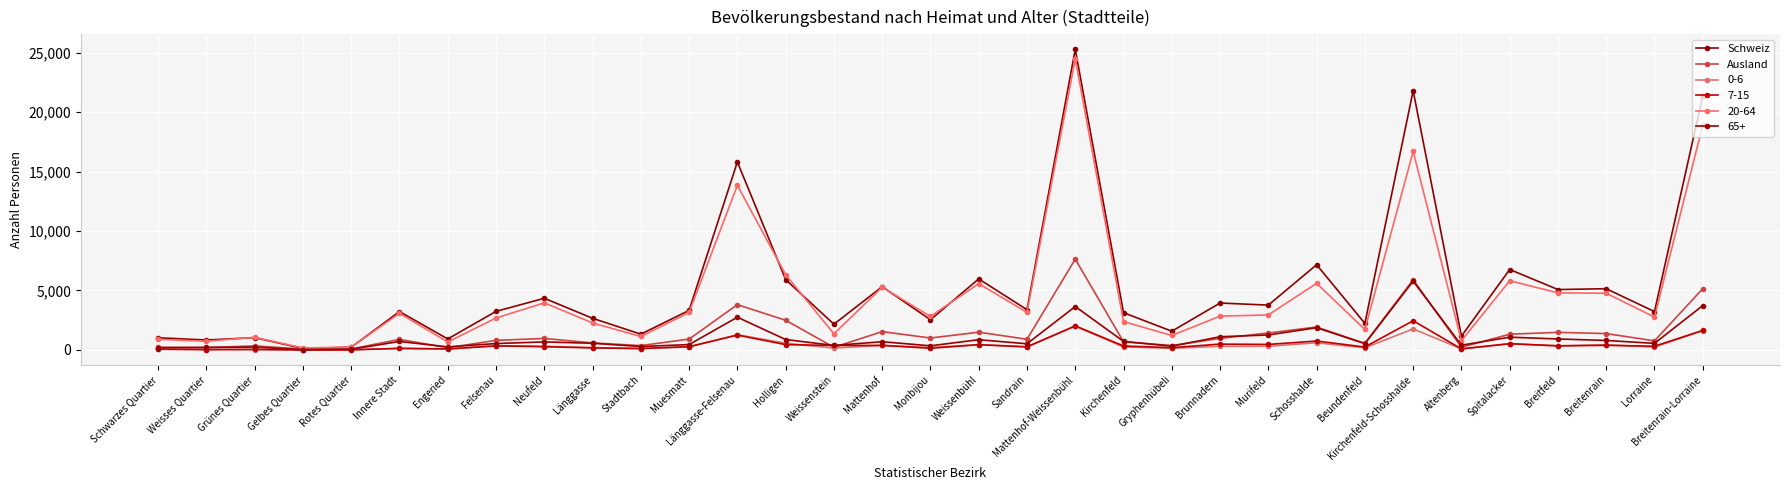

Is this an area chart (filled region under the line)?

No